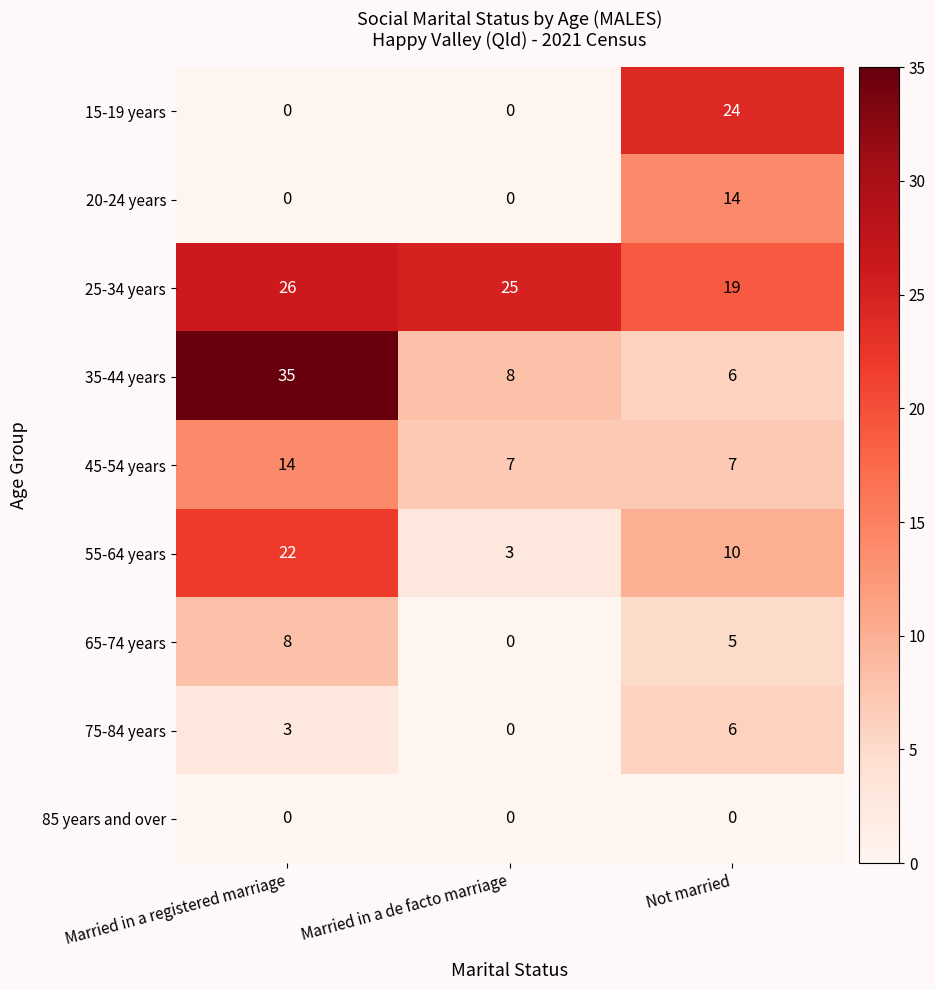

What is the difference between the highest and lowest values at Married in a de facto marriage?

25